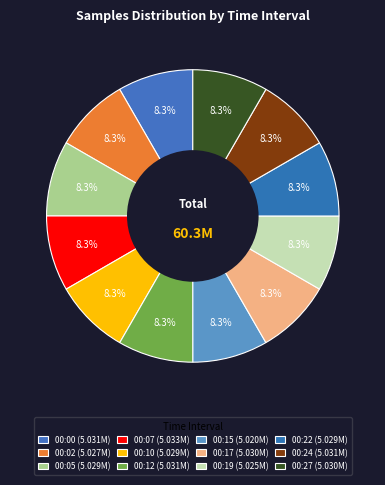

True or false: 00:05 accounts for 2% of the total.

False